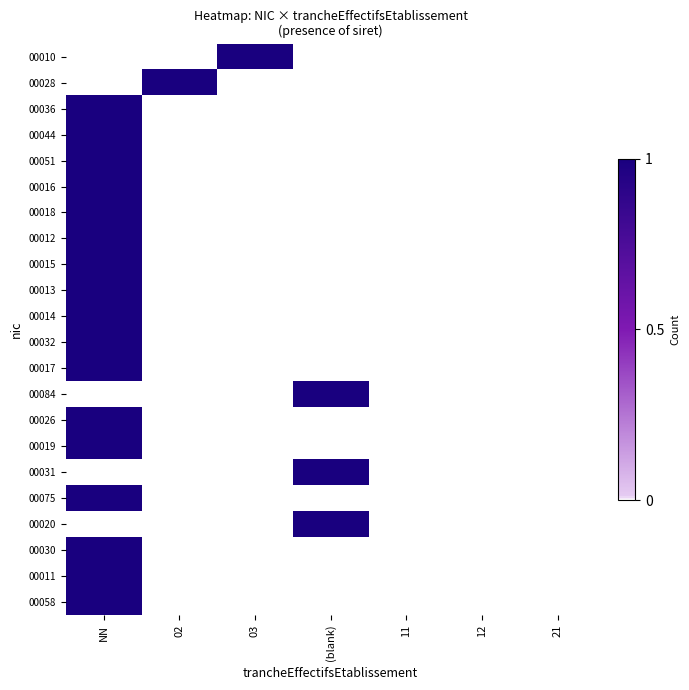

What is the difference between the highest and lowest values at 02?

1